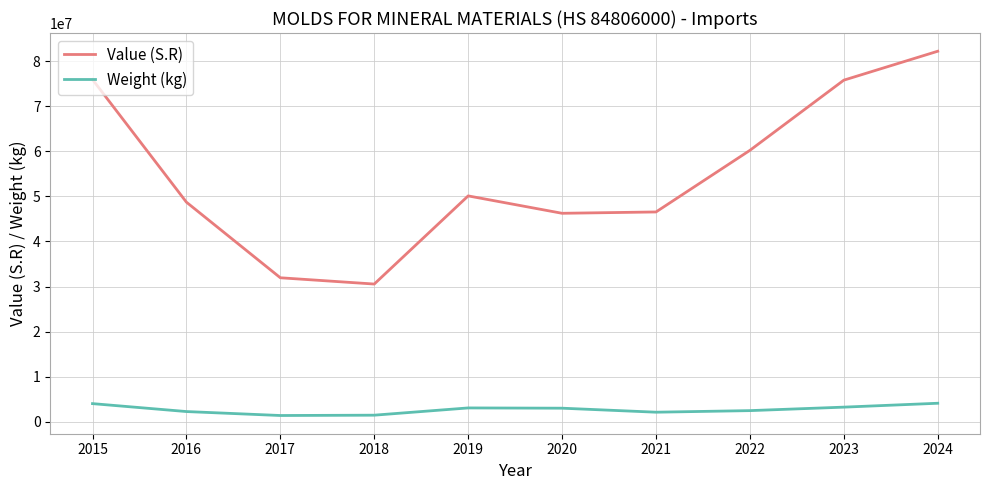

Rank the series by their maximum value, from lowest to highest.

Weight (kg), Value (S.R)